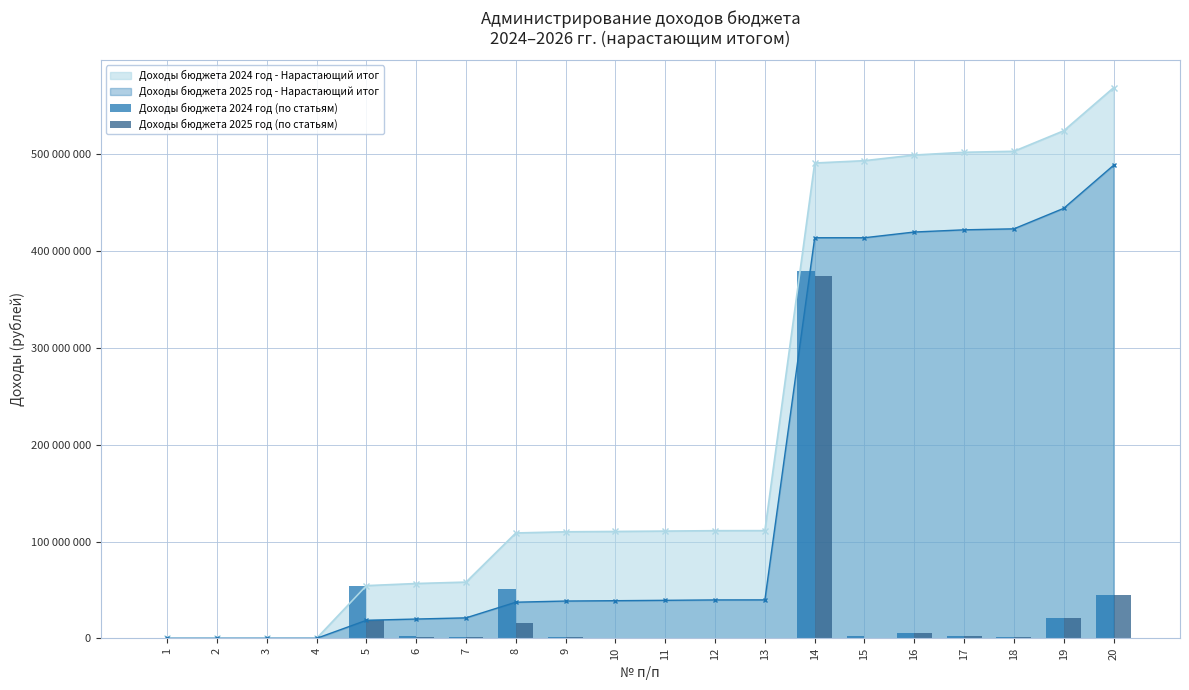

At which label is Доходы бюджета 2024 год (по статьям) closest to 189870000?

5